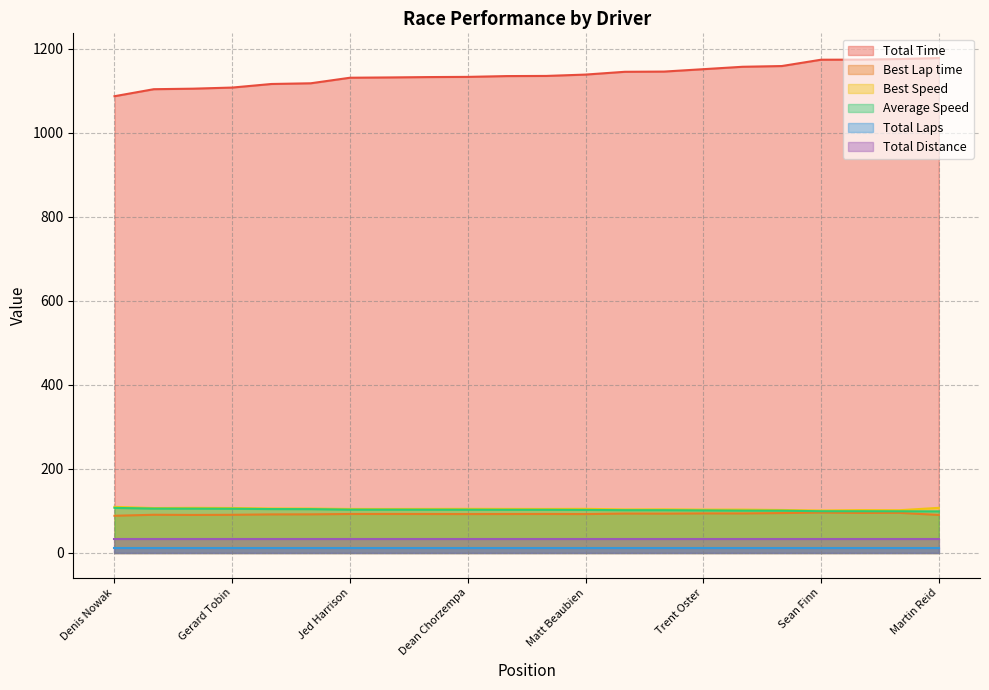

Is the value of Best Lap time at Denis Nowak greater than the value of Total Time at Andi Goudreau?

No